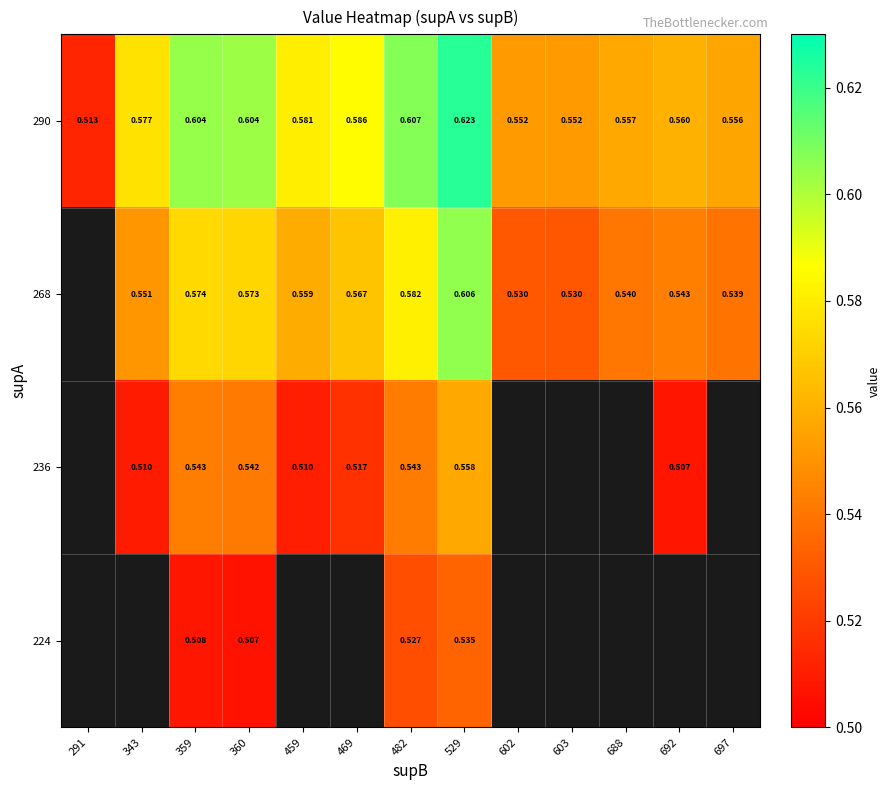

What is the difference between the highest and lowest values at 482?

0.1